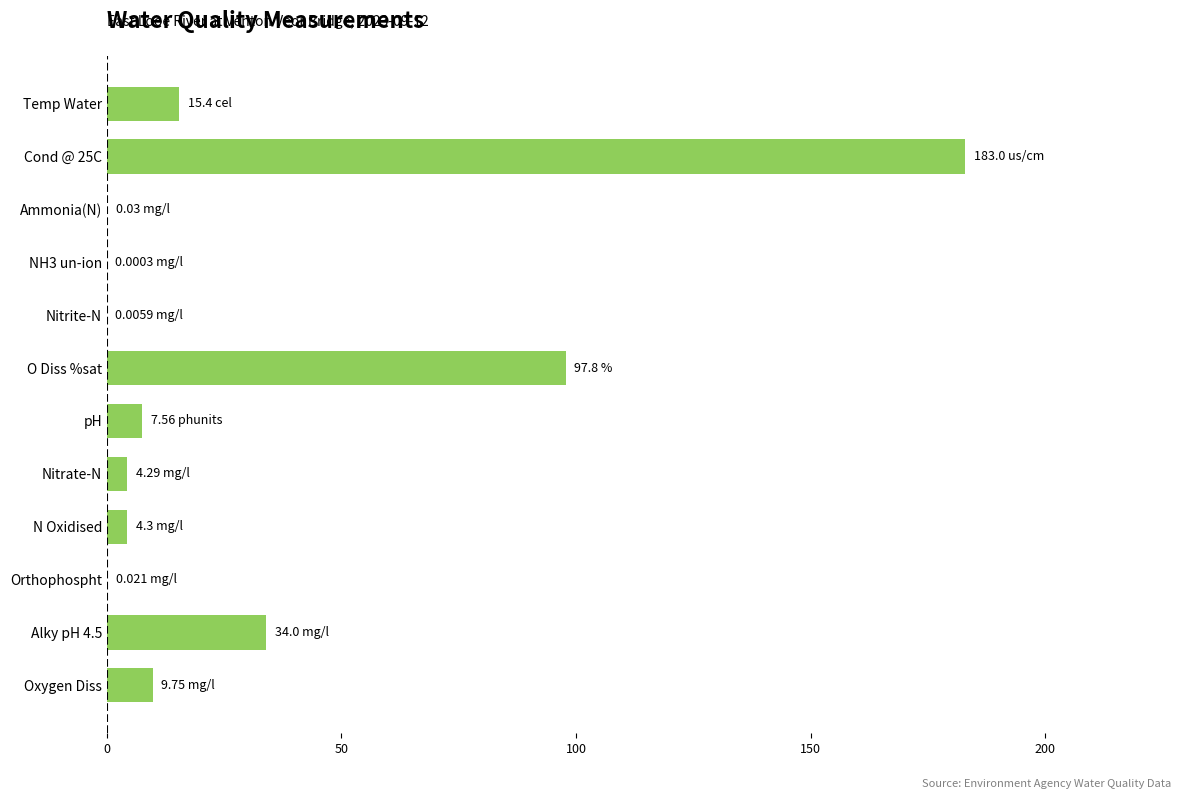

Between Oxygen Diss and Nitrite-N, which is larger?

Oxygen Diss